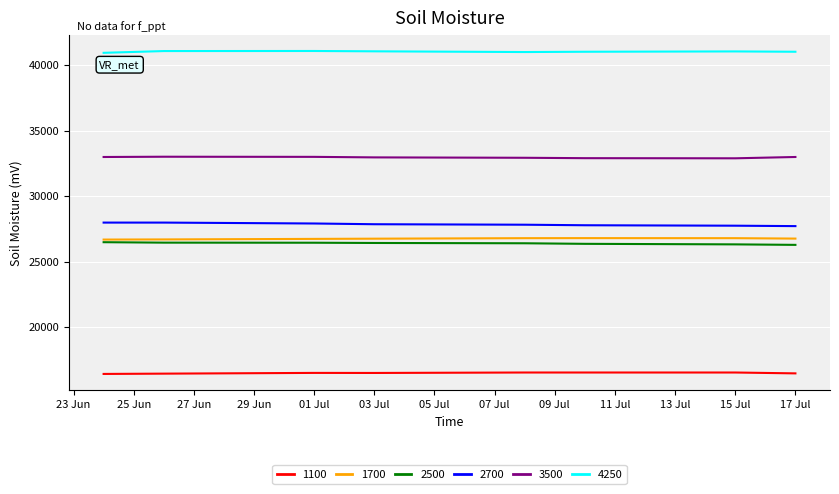

What is the minimum value for 1700?

26684